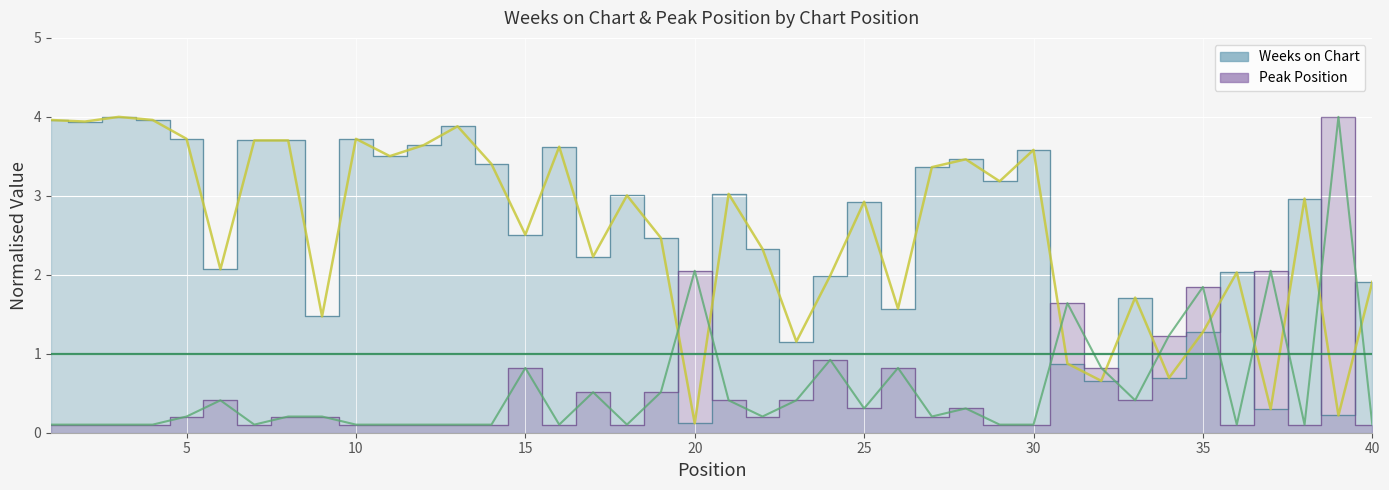

What is the value of the Weeks on Chart point at the 8th from the left?

3.7